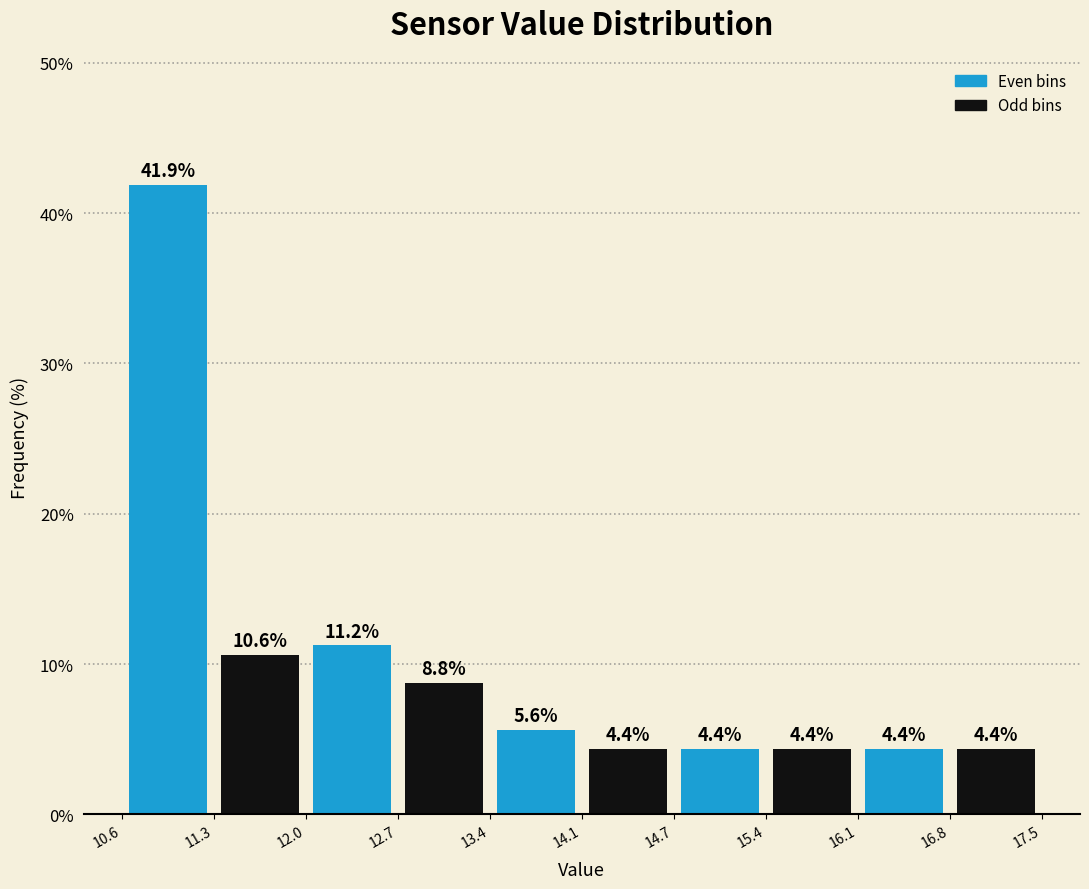

Over which range of the x-axis is the bar tallest?

10.6 to 11.3